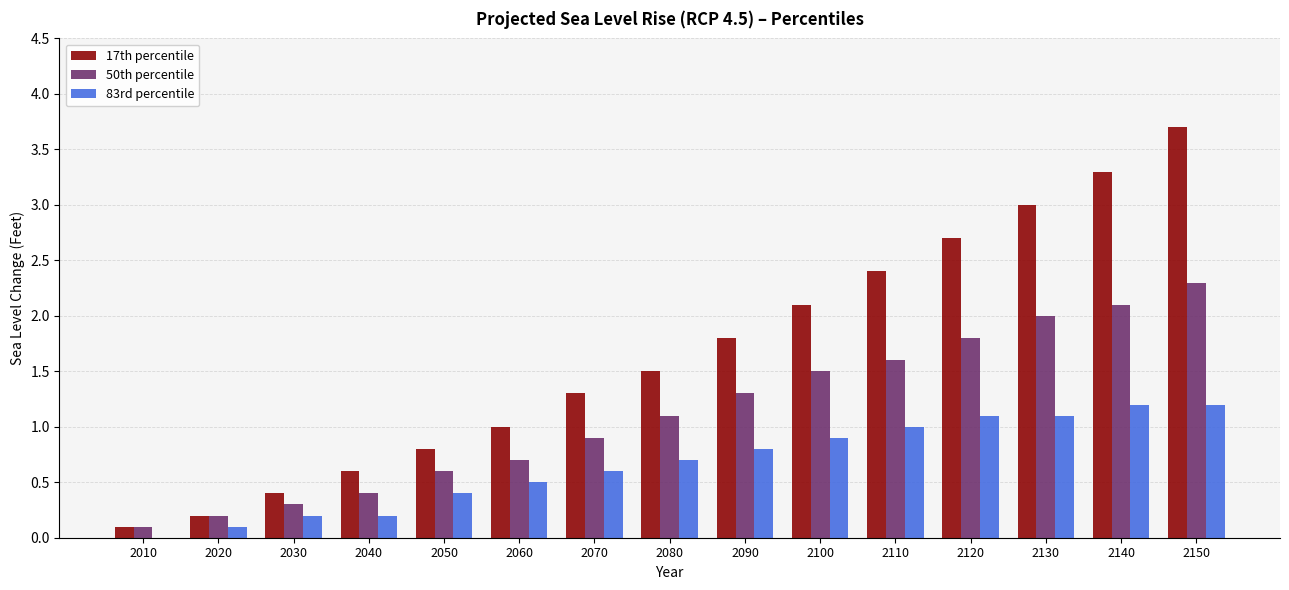

Is the value of 83rd percentile at 2040 greater than the value of 17th percentile at 2010?

Yes